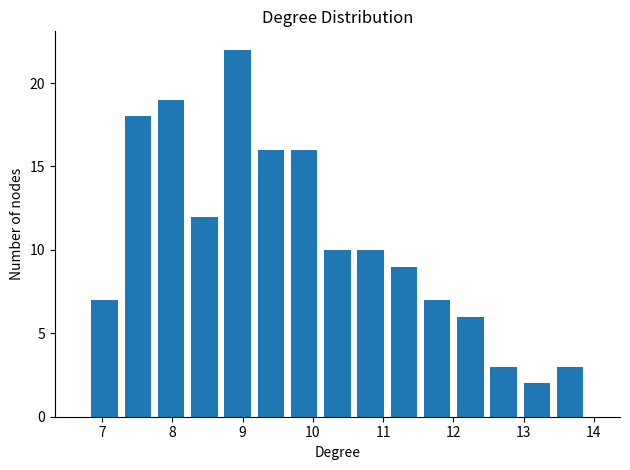

How tall is the bar that spans 13.4 to 13.9 on the x-axis? Neither the bar edges nor the heights are printed on the chart, so give them approximately, as read against the axes.

3